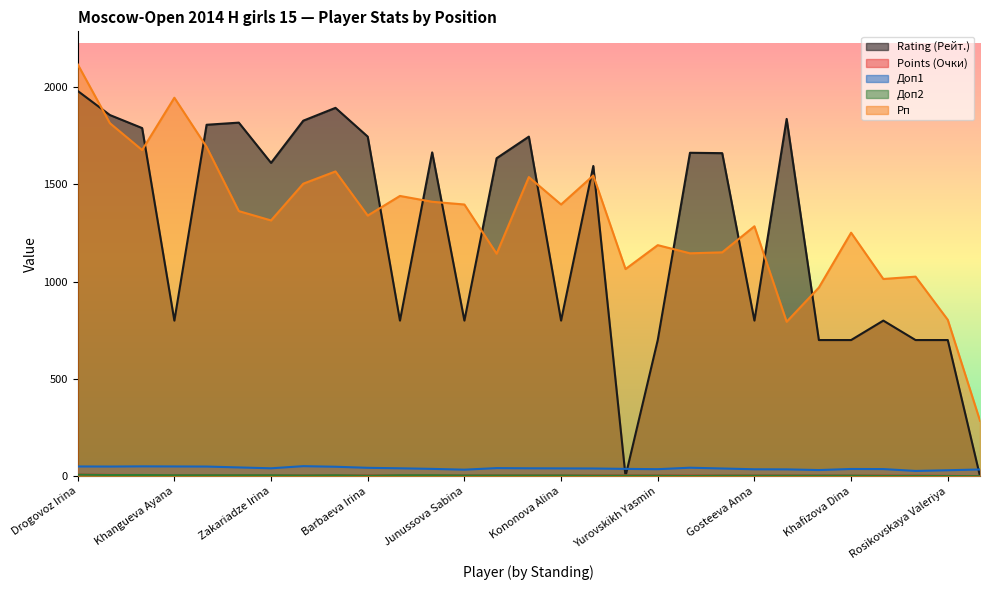

At which category does Доп1 reach its first local valley?

Zajtzeva Viktoria